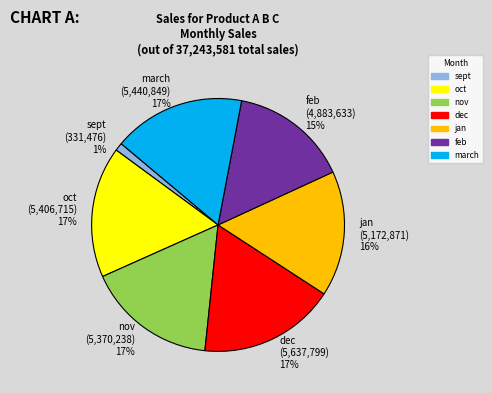

What percentage is the nov slice, to the nearest percent?

17%